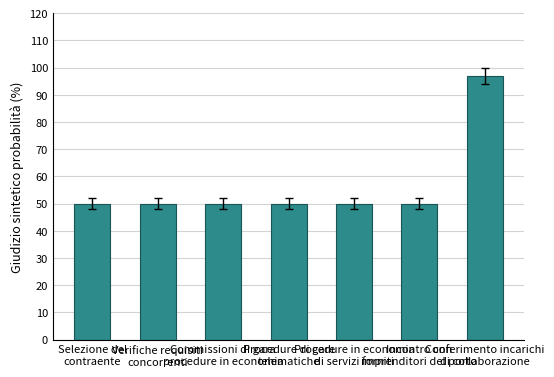

What is the sum of all values?

397